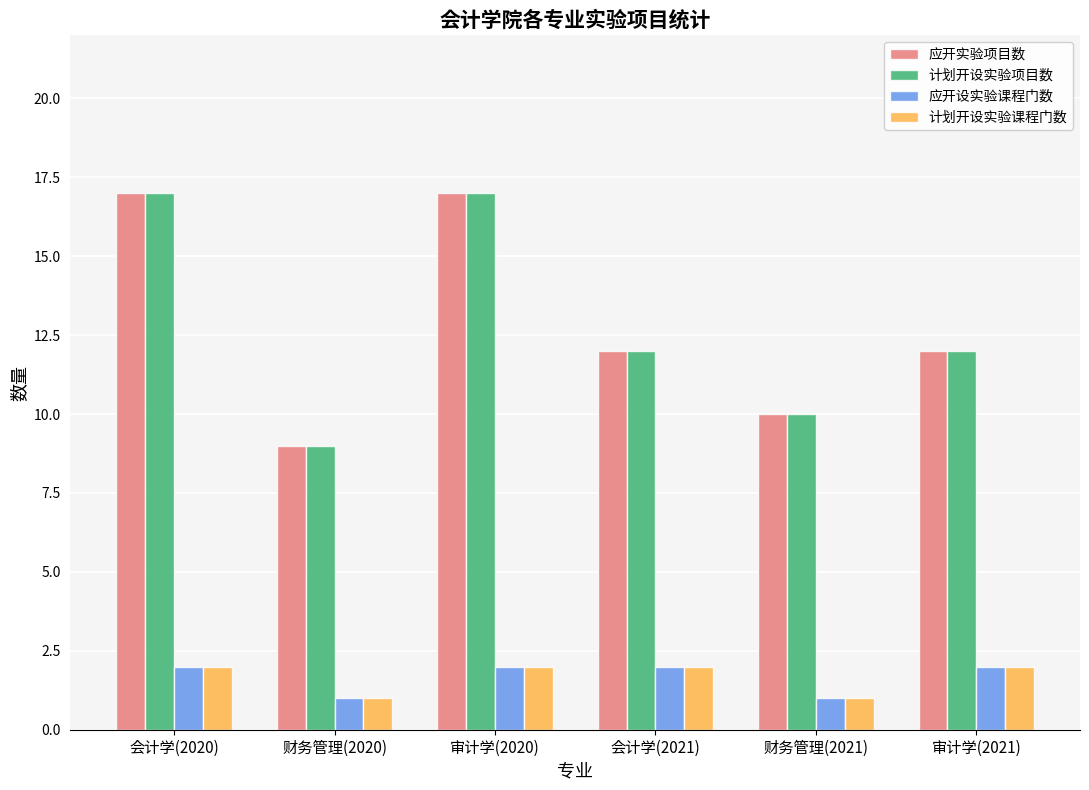

Reading left to right, list all the values displayed in this chart.

应开实验项目数: 会计学(2020)=17	财务管理(2020)=9	审计学(2020)=17	会计学(2021)=12	财务管理(2021)=10	审计学(2021)=12
计划开设实验项目数: 会计学(2020)=17	财务管理(2020)=9	审计学(2020)=17	会计学(2021)=12	财务管理(2021)=10	审计学(2021)=12
应开设实验课程门数: 会计学(2020)=2	财务管理(2020)=1	审计学(2020)=2	会计学(2021)=2	财务管理(2021)=1	审计学(2021)=2
计划开设实验课程门数: 会计学(2020)=2	财务管理(2020)=1	审计学(2020)=2	会计学(2021)=2	财务管理(2021)=1	审计学(2021)=2